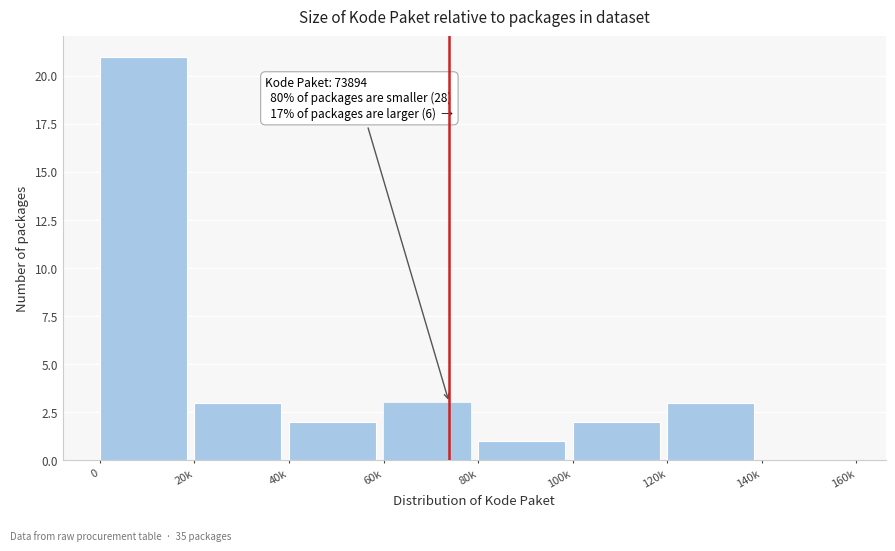

Reading left to right, what are all the values shown in this chart?

0=21	20k=3	40k=2	60k=3	80k=1	100k=2	120k=3	140k=0